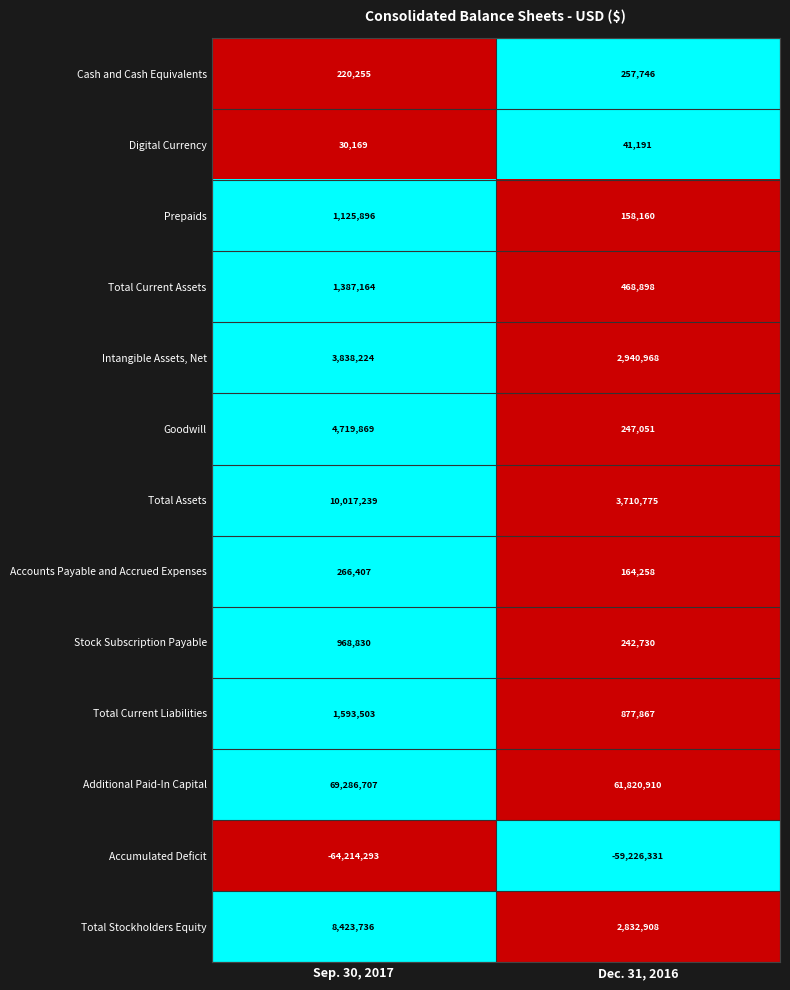

Which series changed the most between Sep. 30, 2017 and Dec. 31, 2016?

Additional Paid-In Capital